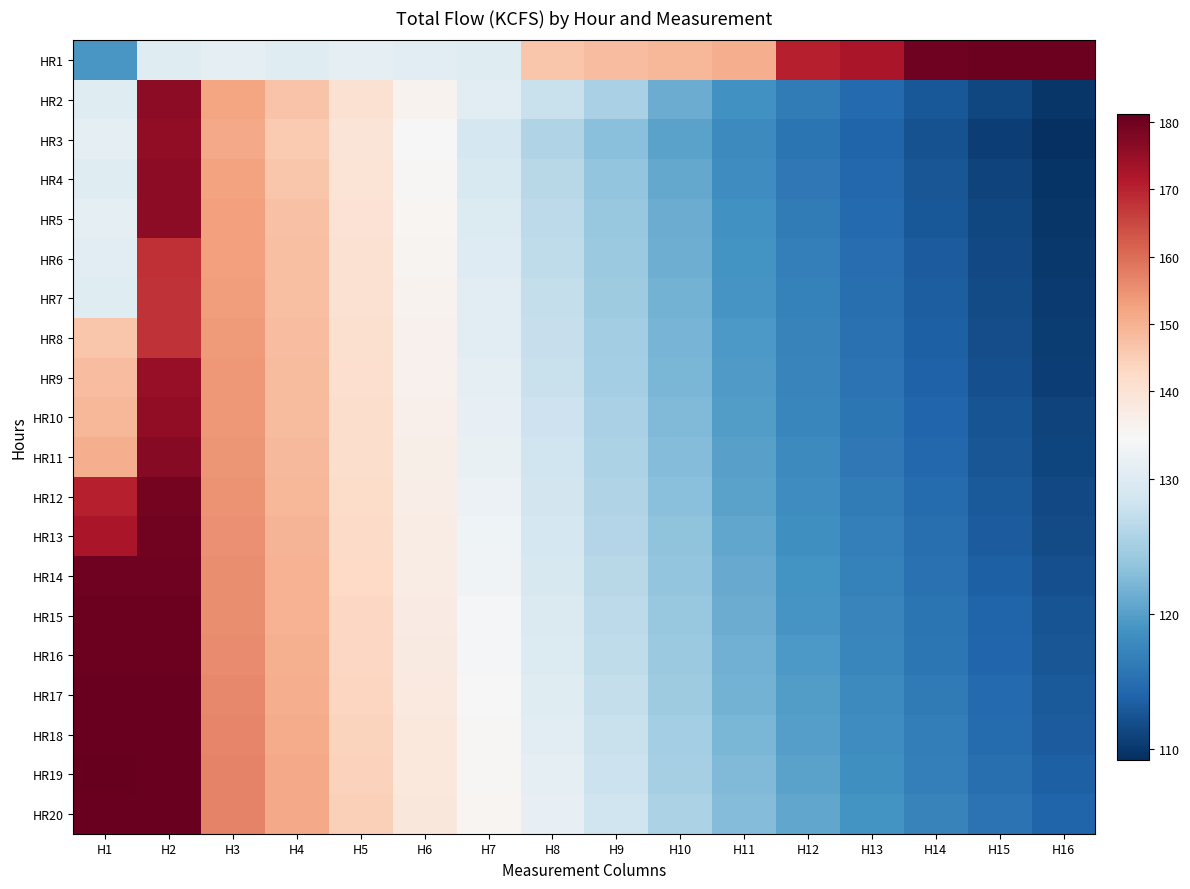

How many distinct data groups are displayed?

20